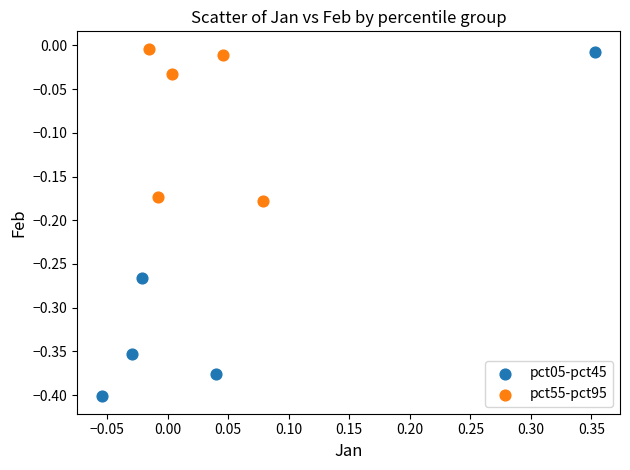

Which series has the widest spread of Y values?

pct05-pct45